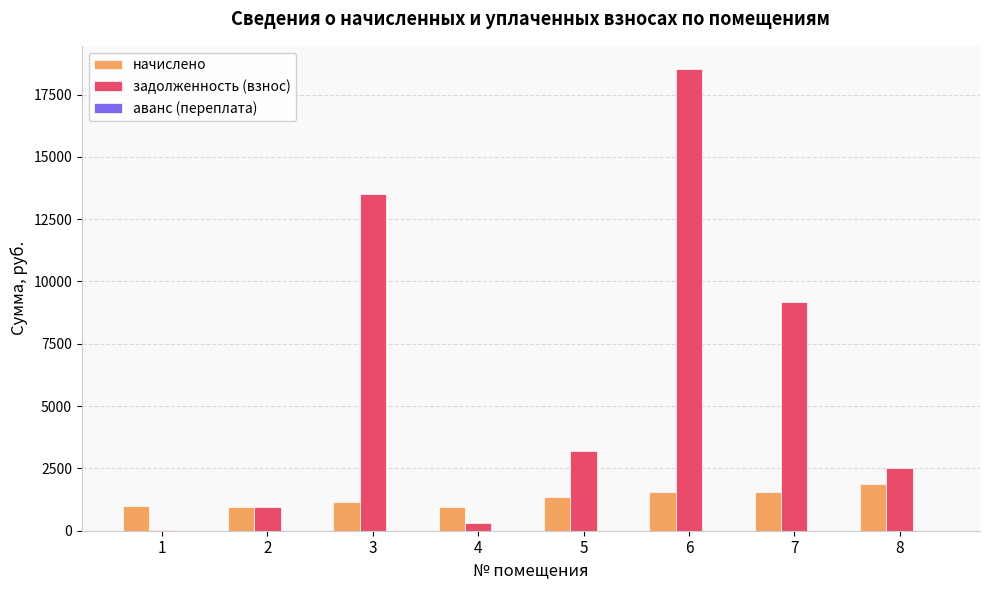

Does the chart contain stacked bars?

No